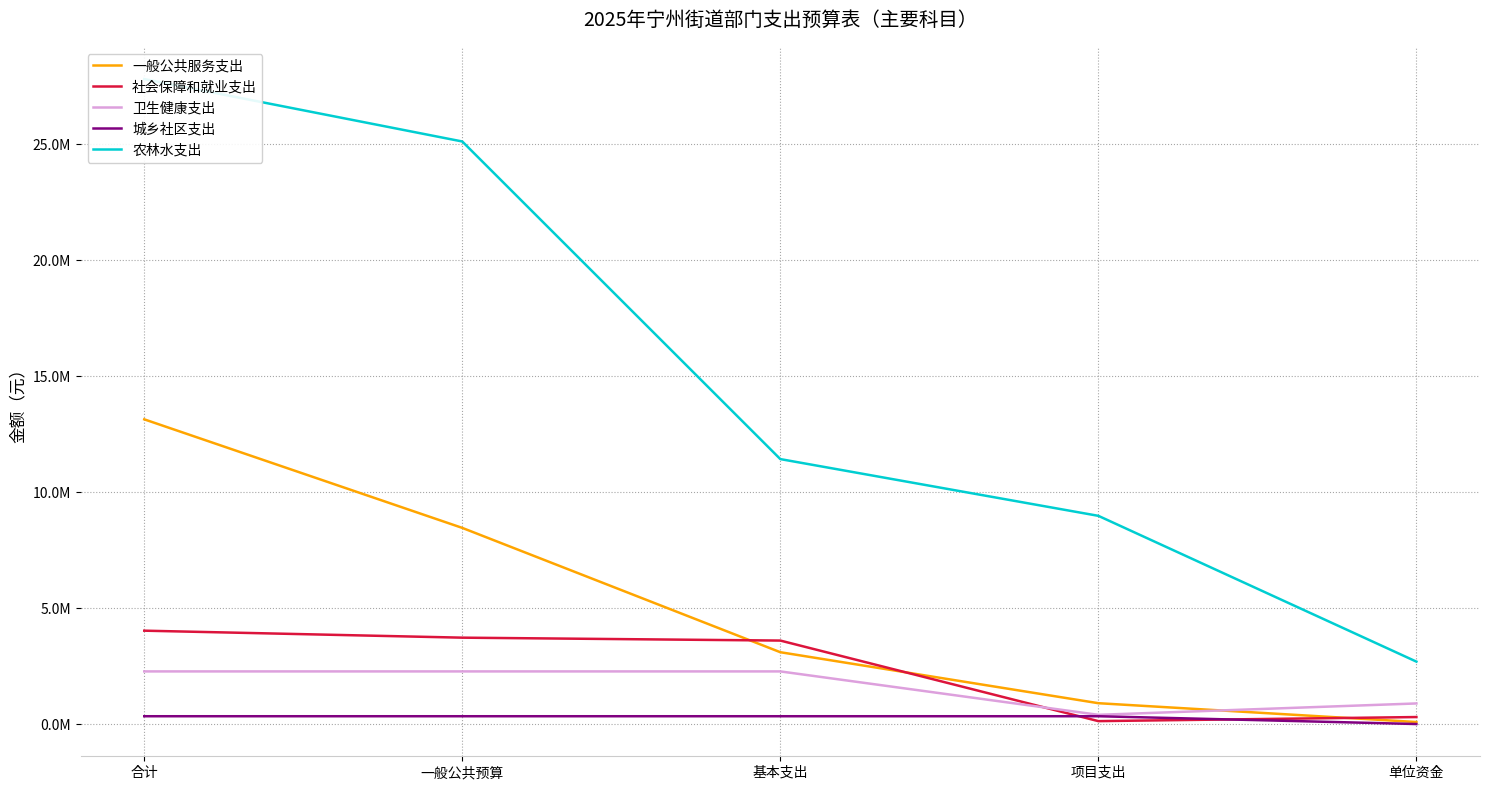

True or false: 一般公共服务支出 has a value of 8458506.0 at 一般公共预算.

True